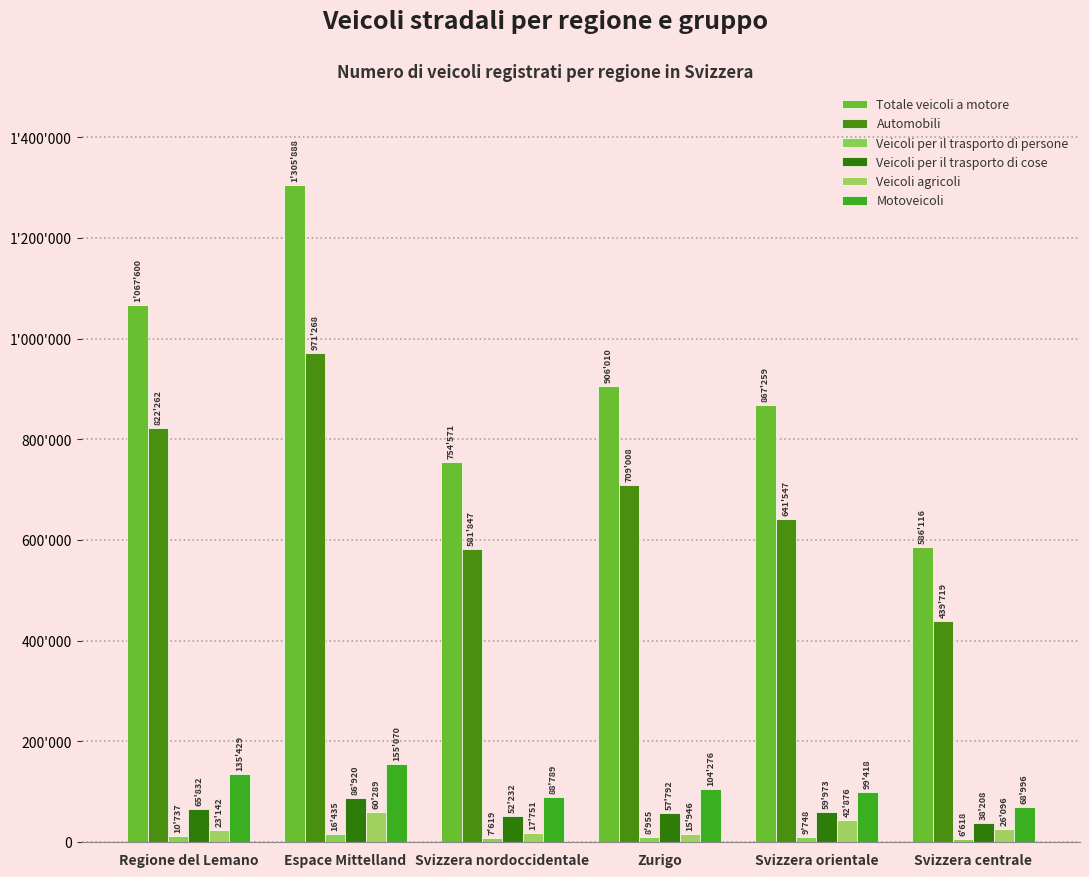

At Regione del Lemano, list the series in order from largest to smallest.

Totale veicoli a motore, Automobili, Motoveicoli, Veicoli per il trasporto di cose, Veicoli agricoli, Veicoli per il trasporto di persone